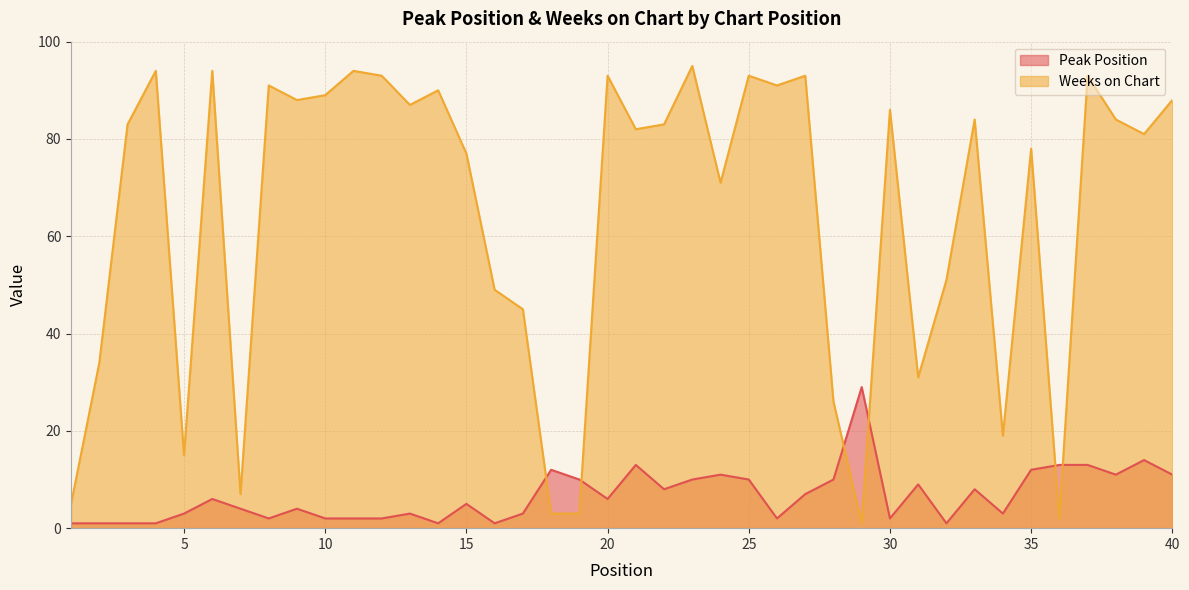

Which series has the largest total across all categories?

Weeks on Chart